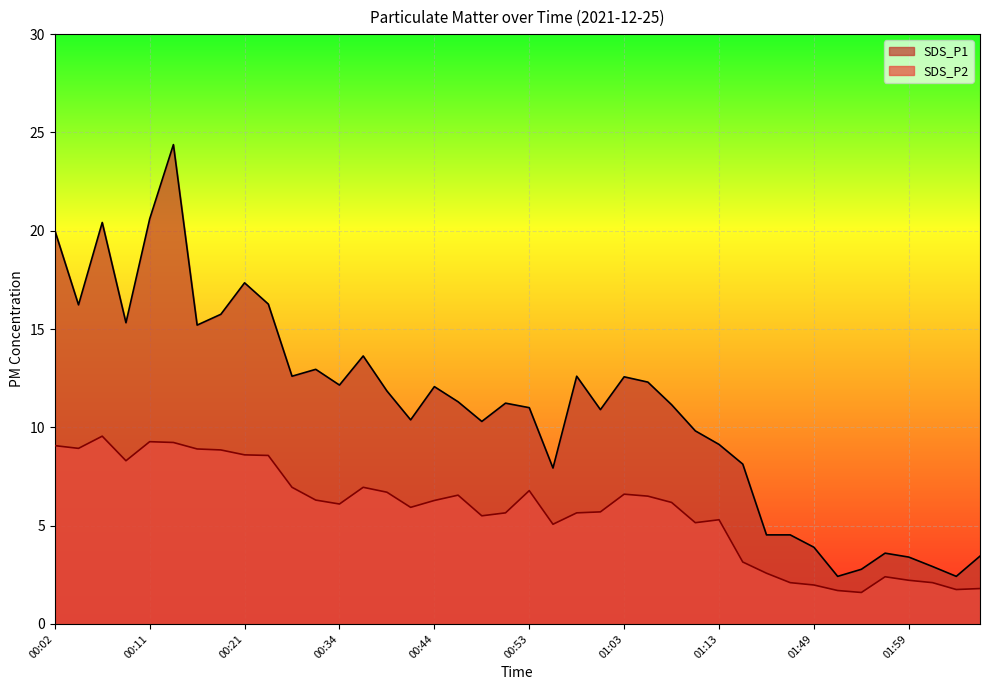

Between 00:19 and 00:21, which series saw the biggest shift?

SDS_P1